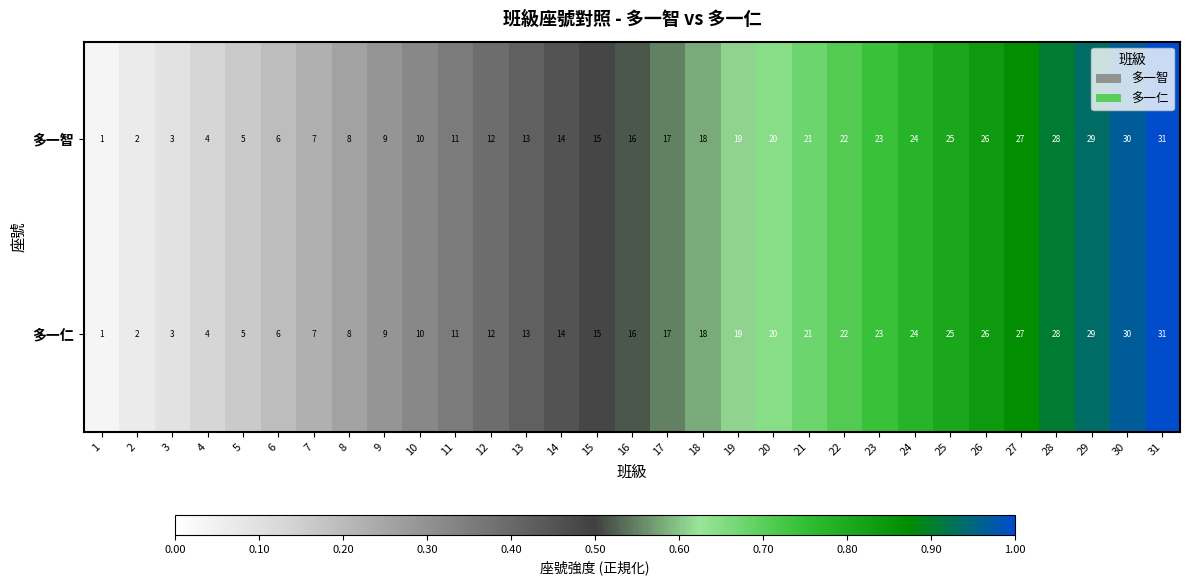

What is the difference between the 多一智 values at 16 and 25?

9